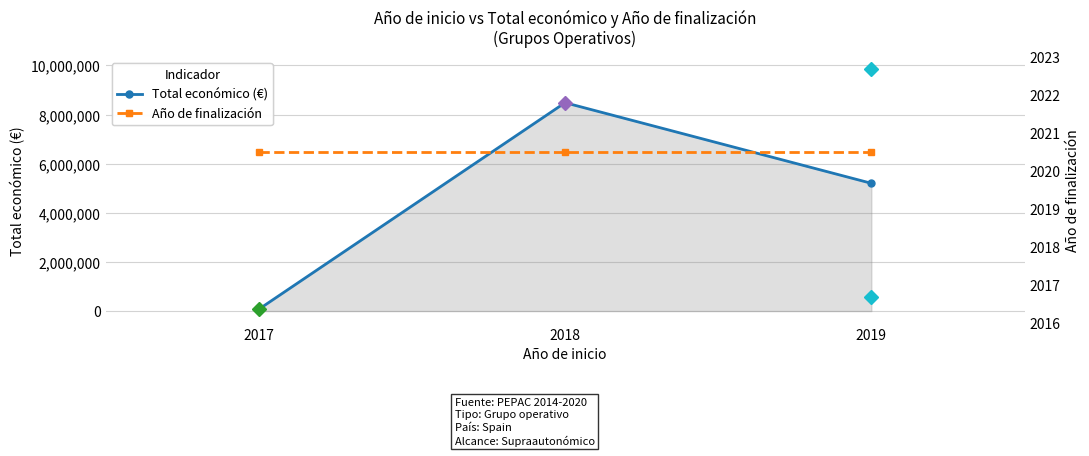

Reading left to right, list all the values displayed in this chart.

Total económico (€): 71800.0	8484999.0	5202971.5
Año de finalización: 2020.5	2020.5	2020.5